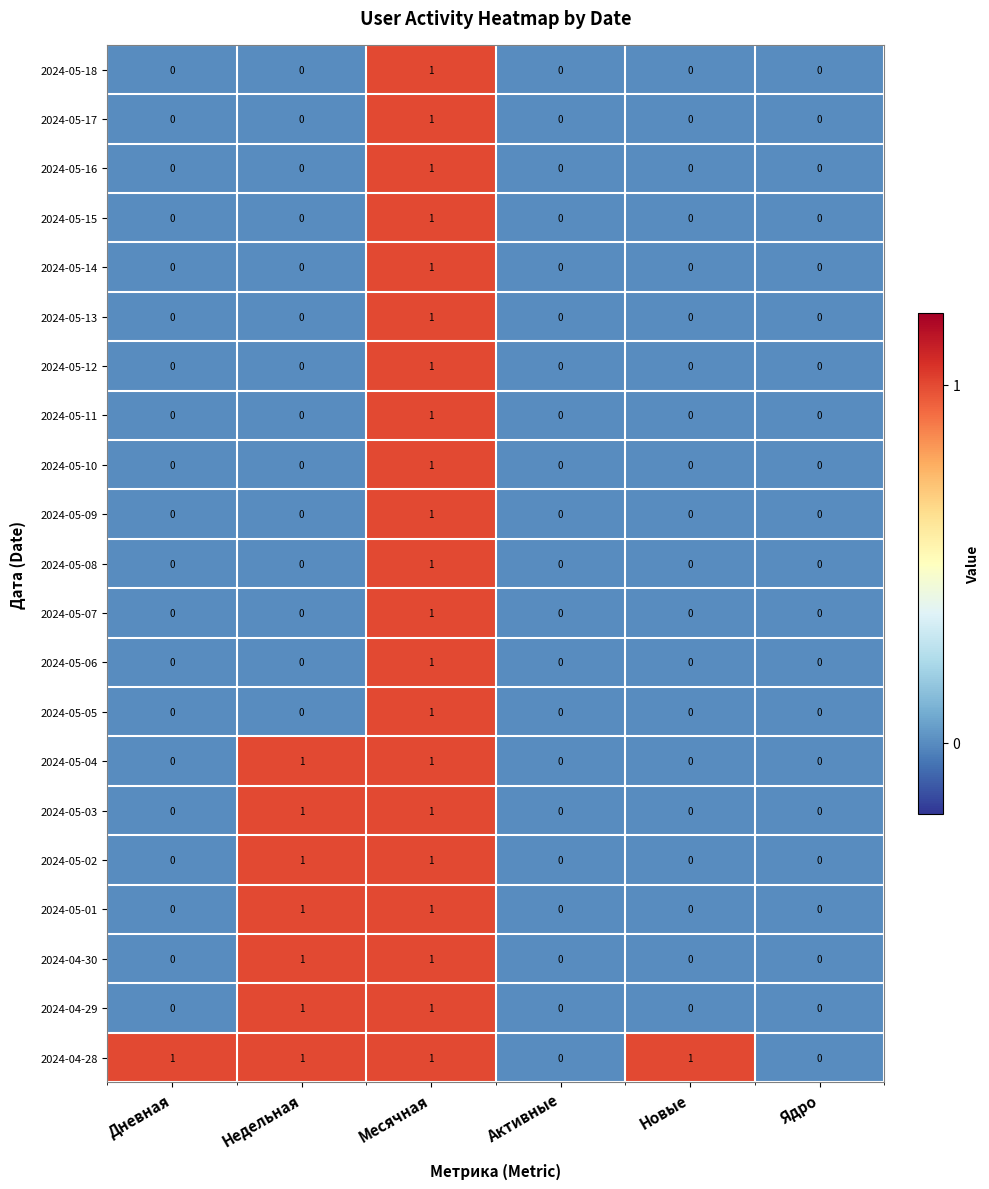

Which category has the highest value in the 2024-05-09 series?

Месячная